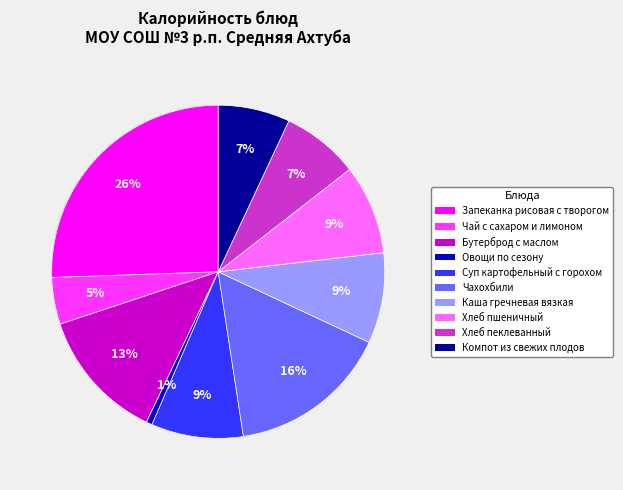

To the nearest percent, what percentage of the pie is Хлеб пеклеванный?

7%